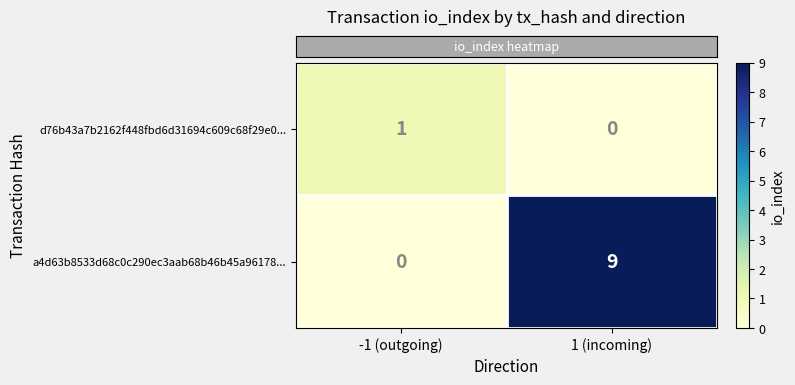

Reading right to left, list all the values displayed in this chart.

d76b43a7b2162f448fbd6d31694c609c68f29e0...: 0	1
a4d63b8533d68c0c290ec3aab68b46b45a96178...: 9	0